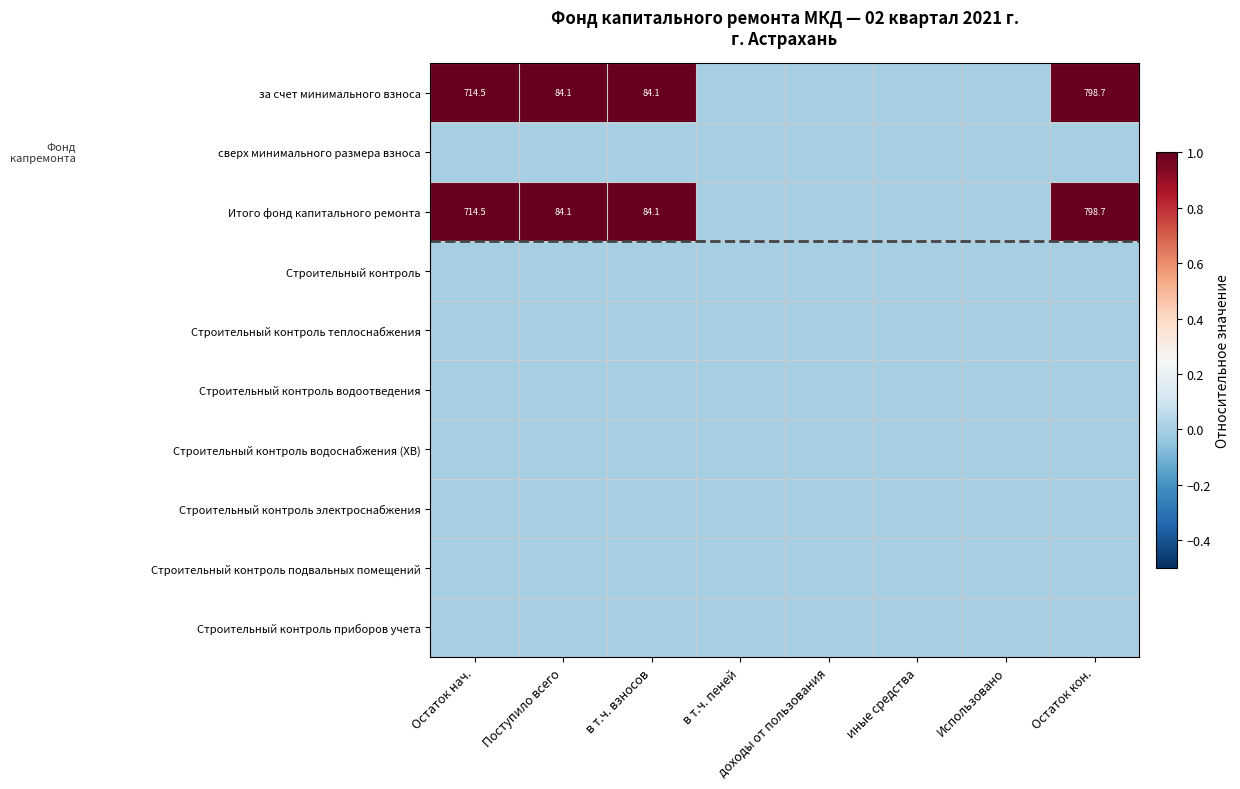

The value of Итого фонд капитального ремонта at Поступило всего is 50.3. True or false?

False